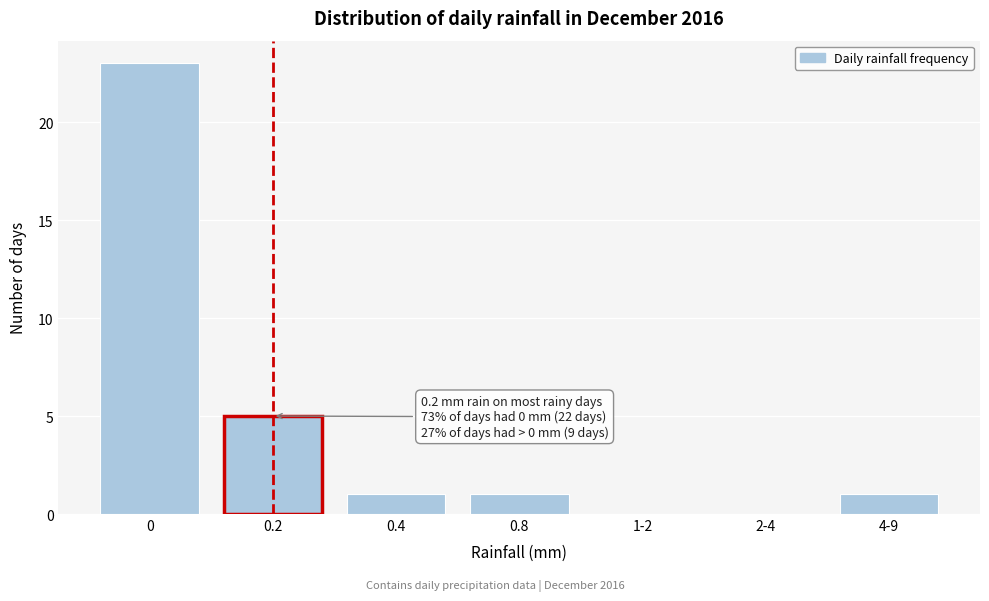

Reading left to right, list all the values displayed in this chart.

0=23	0.2=5	0.4=1	0.8=1	1-2=0	2-4=0	4-9=1